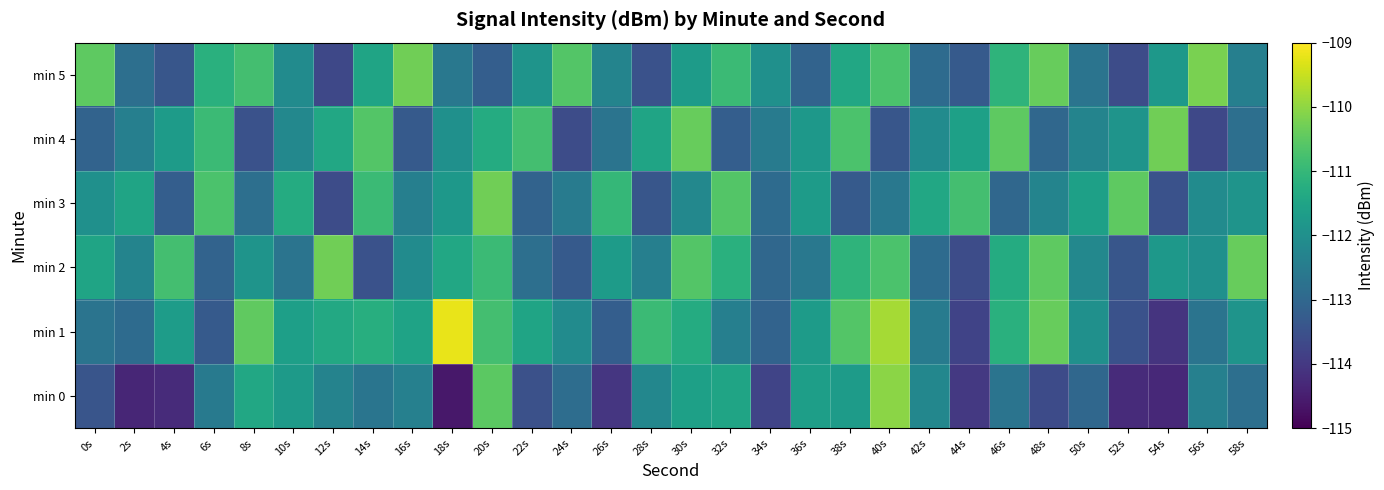

What is the total value across all series at 24s?

-675.0